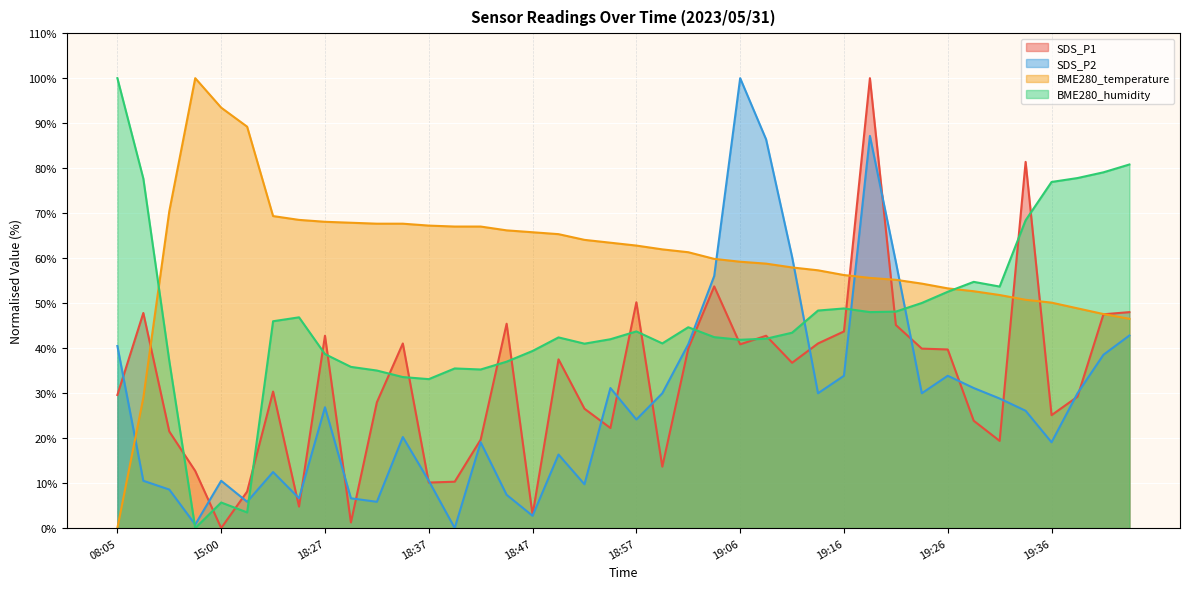

The value of SDS_P1 at 18:47 is 0.8. True or false?

False